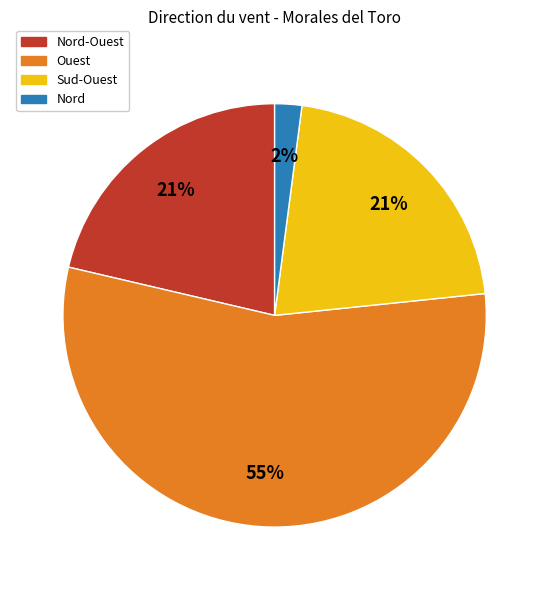

To the nearest percent, what is the average slice percentage?

25%